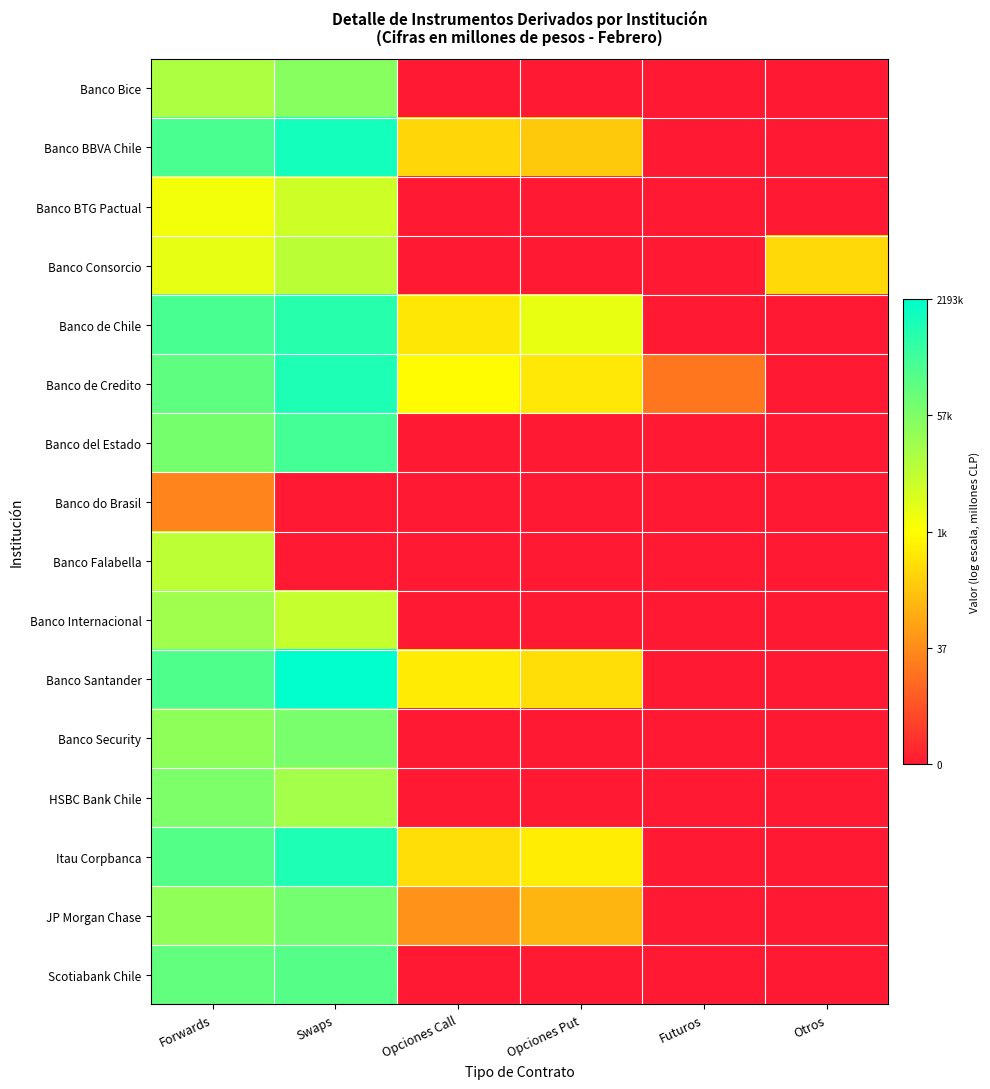

What is the total value across all series at Opciones Put?

38.1